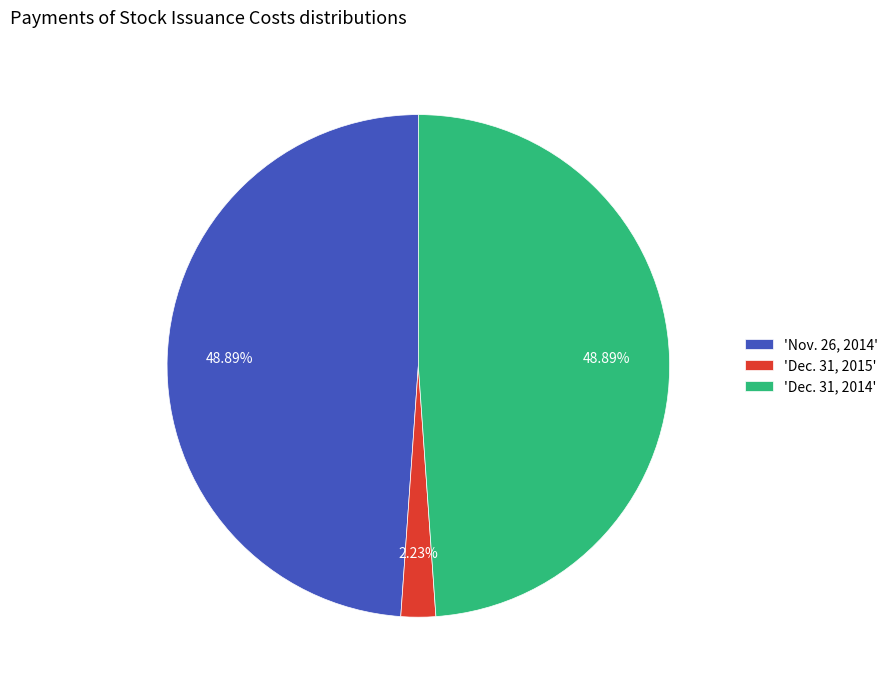

What is the ratio of the value at 'Nov. 26, 2014' to the value at 'Dec. 31, 2014'?

1.0